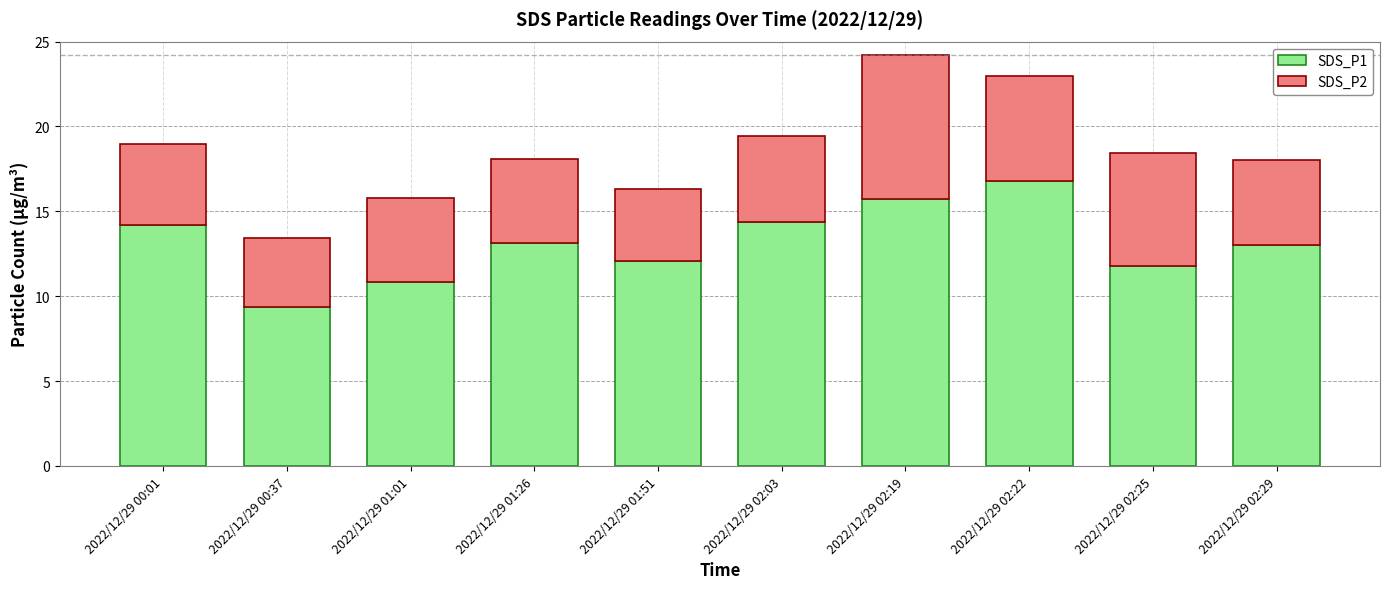

What is the total value across all series at 2022/12/29 01:01?

15.8